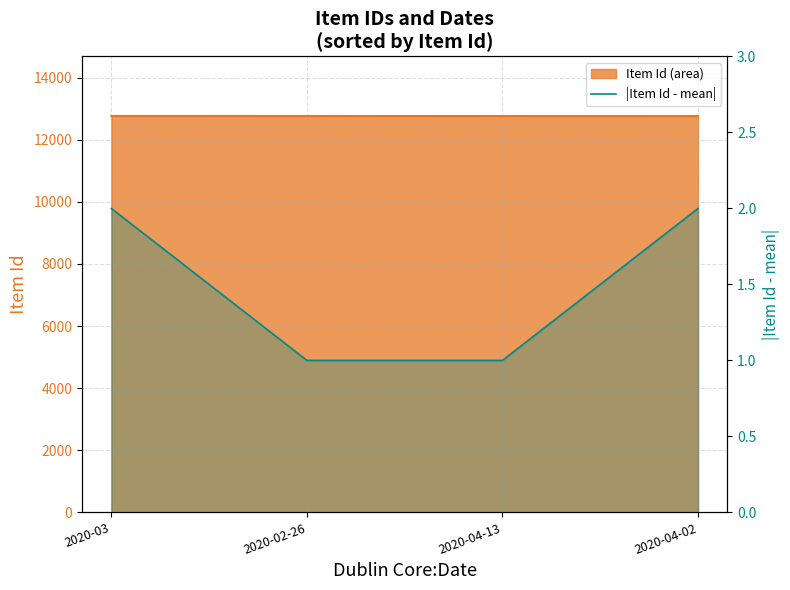

The chart shows a value of 1 at 2020-02-26. True or false?

True